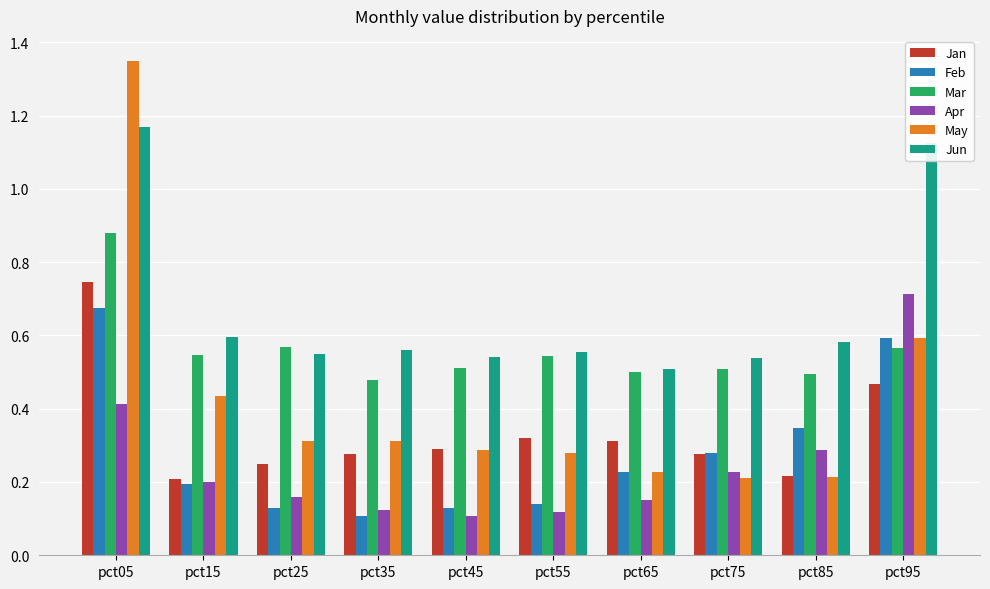

Which series has the widest spread of values?

May